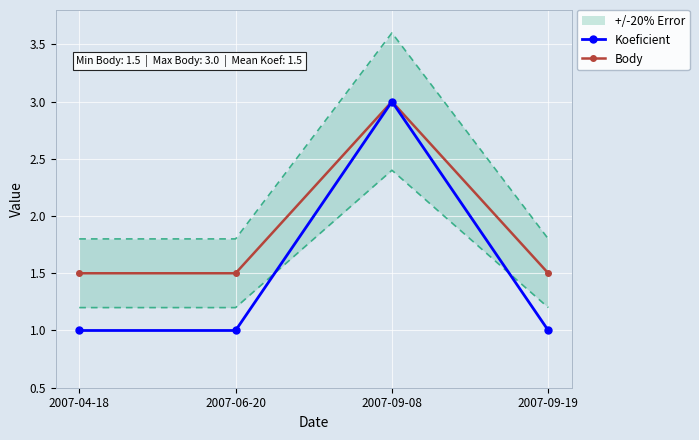

What is the label of the 1st point from the left?

2007-04-18